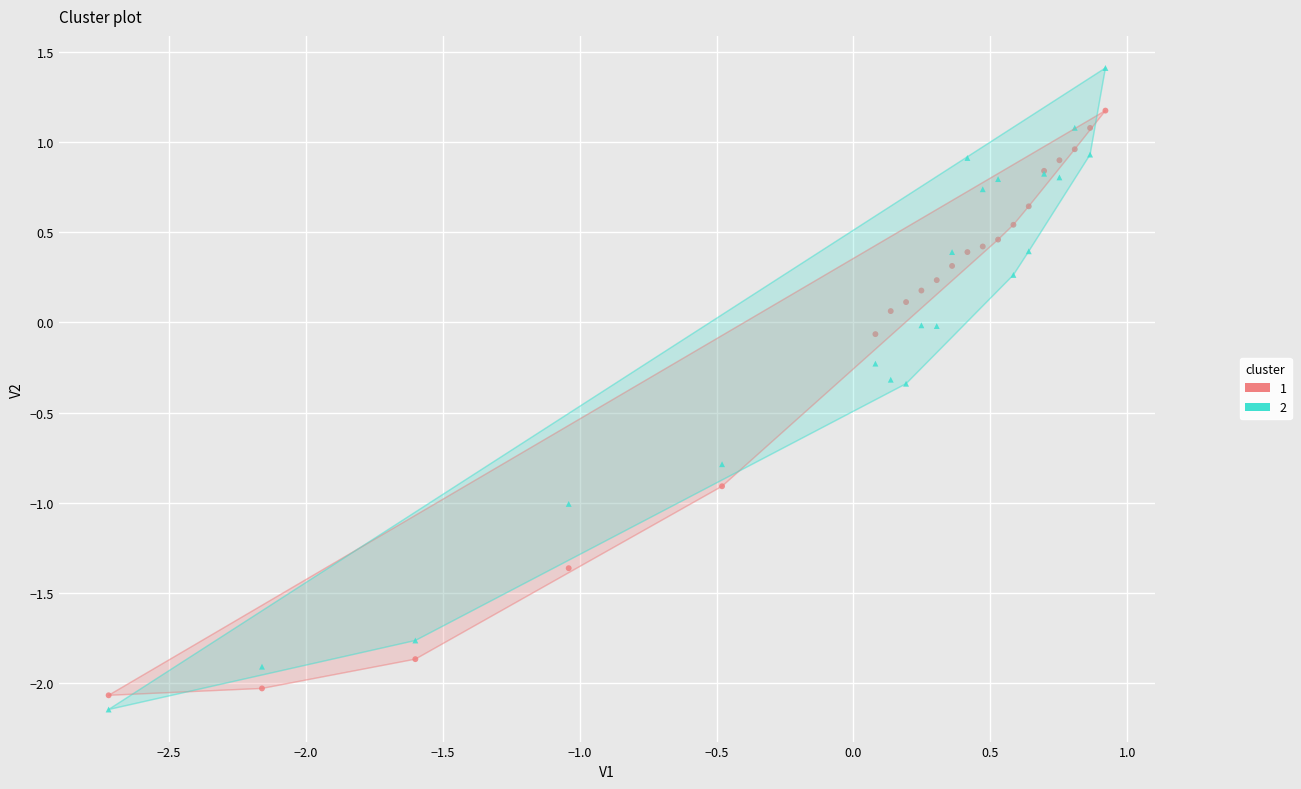

Which series reaches the maximum Y coordinate?

2